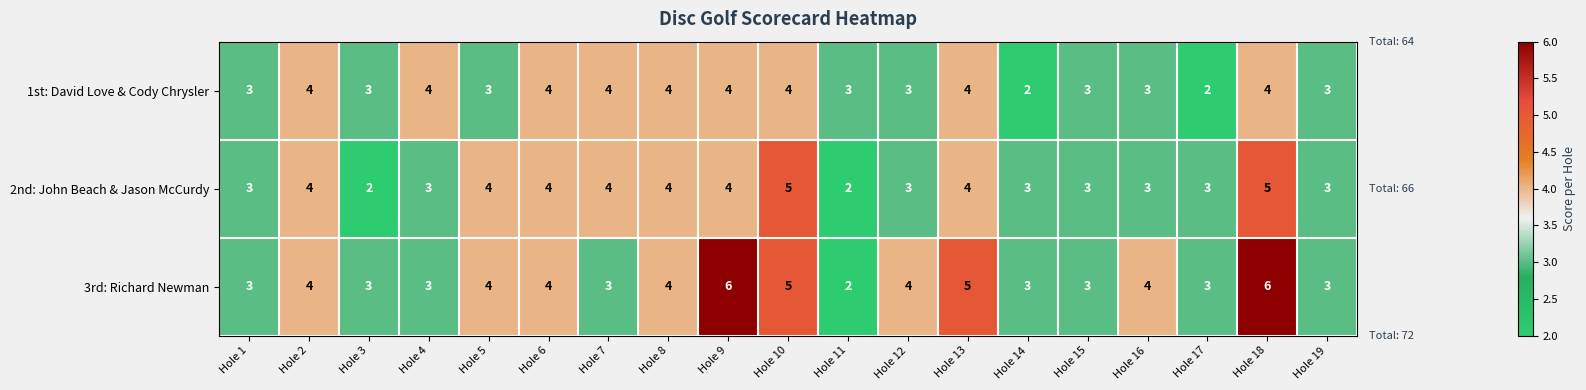

The value of 2nd: John Beach & Jason McCurdy at Hole 14 is 3. True or false?

True